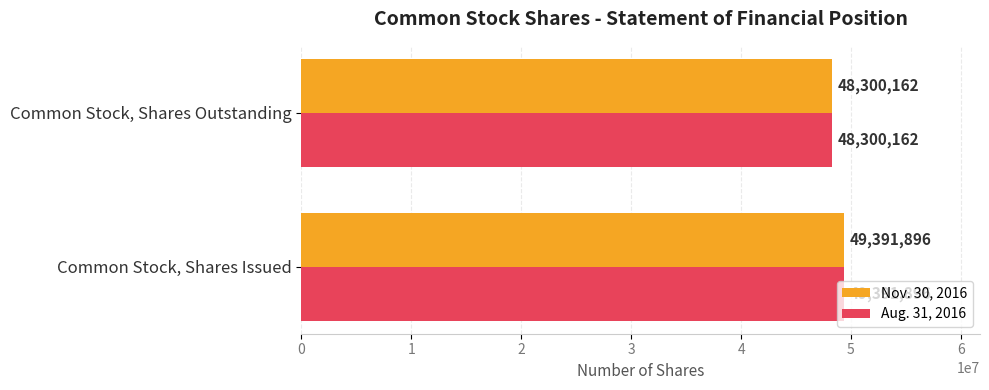

What is the average value of the Aug. 31, 2016 series?

48846029